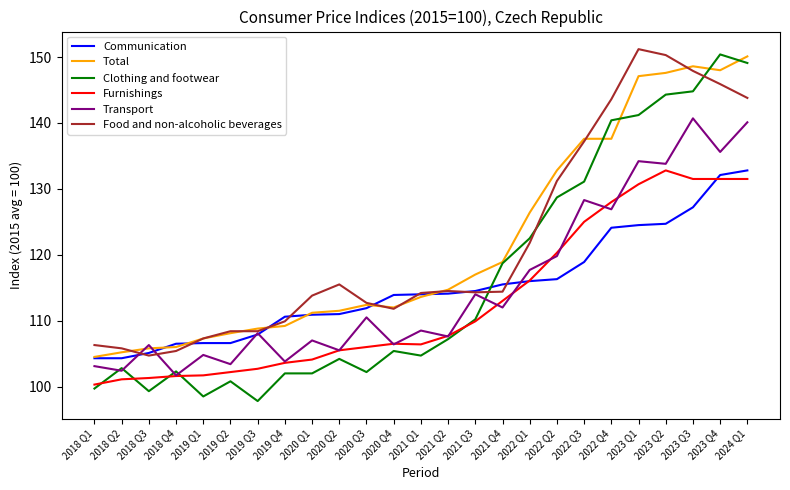

Is it true that Communication equals 203.5 at 2022 Q2?

False